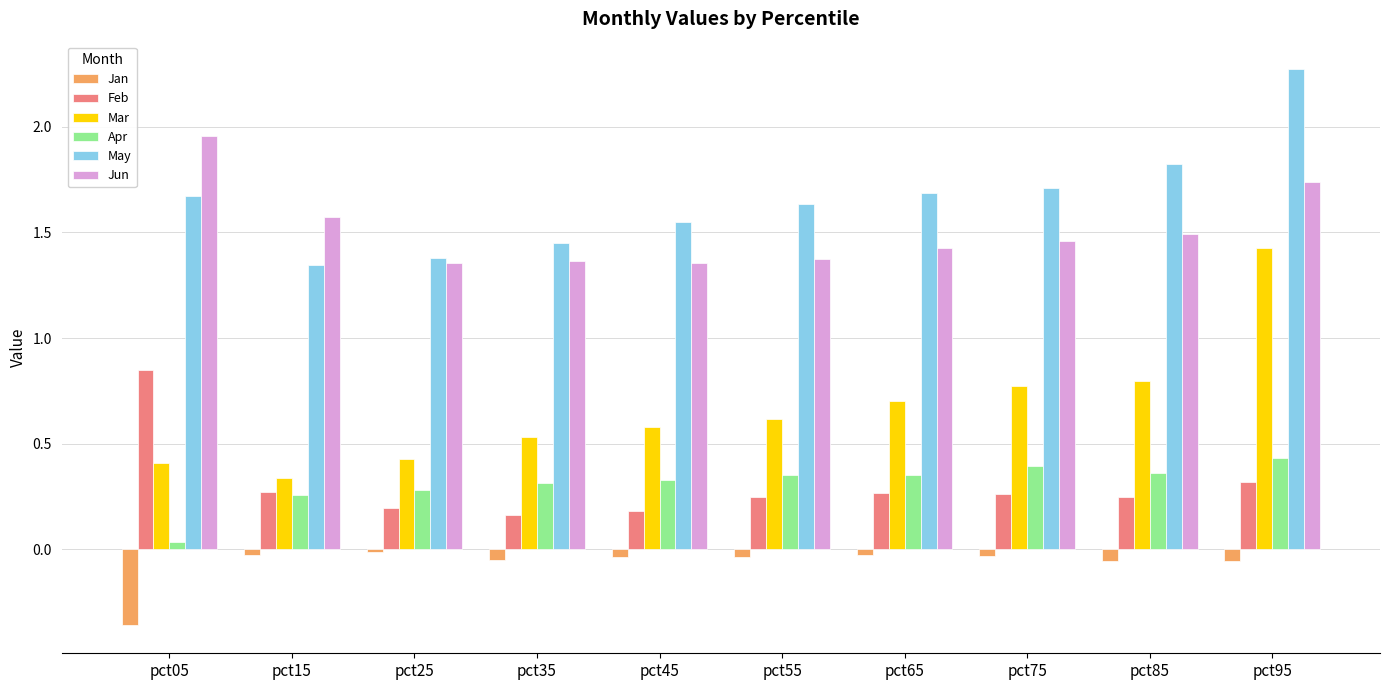

List the series in order of their peak value, highest first.

May, Jun, Mar, Feb, Apr, Jan